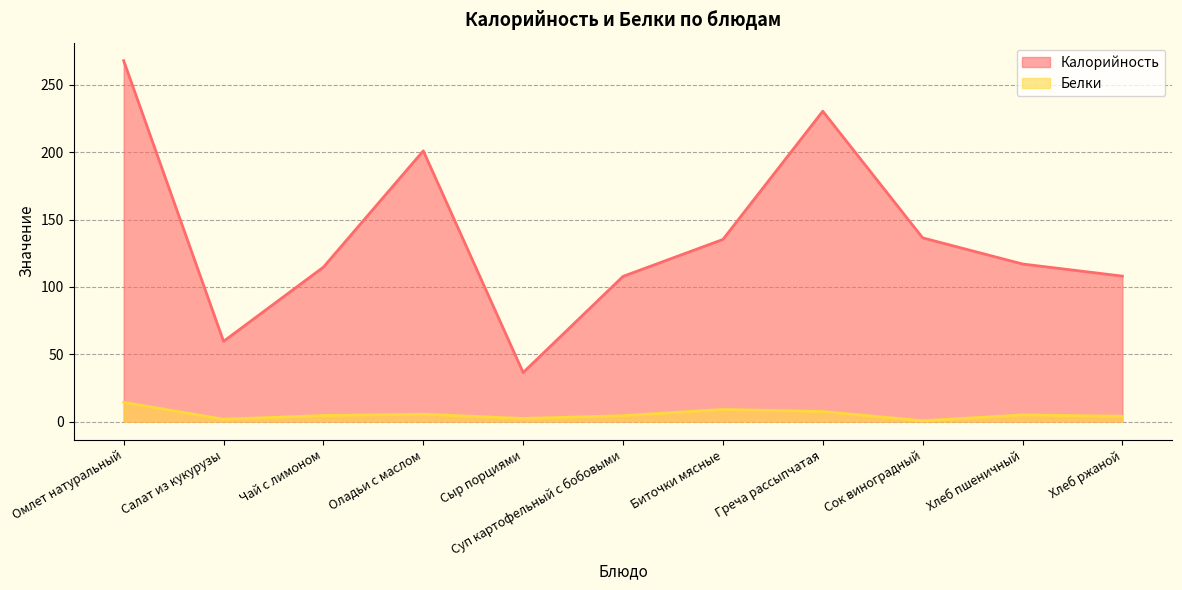

True or false: Калорийность and Белки cross at least once.

False